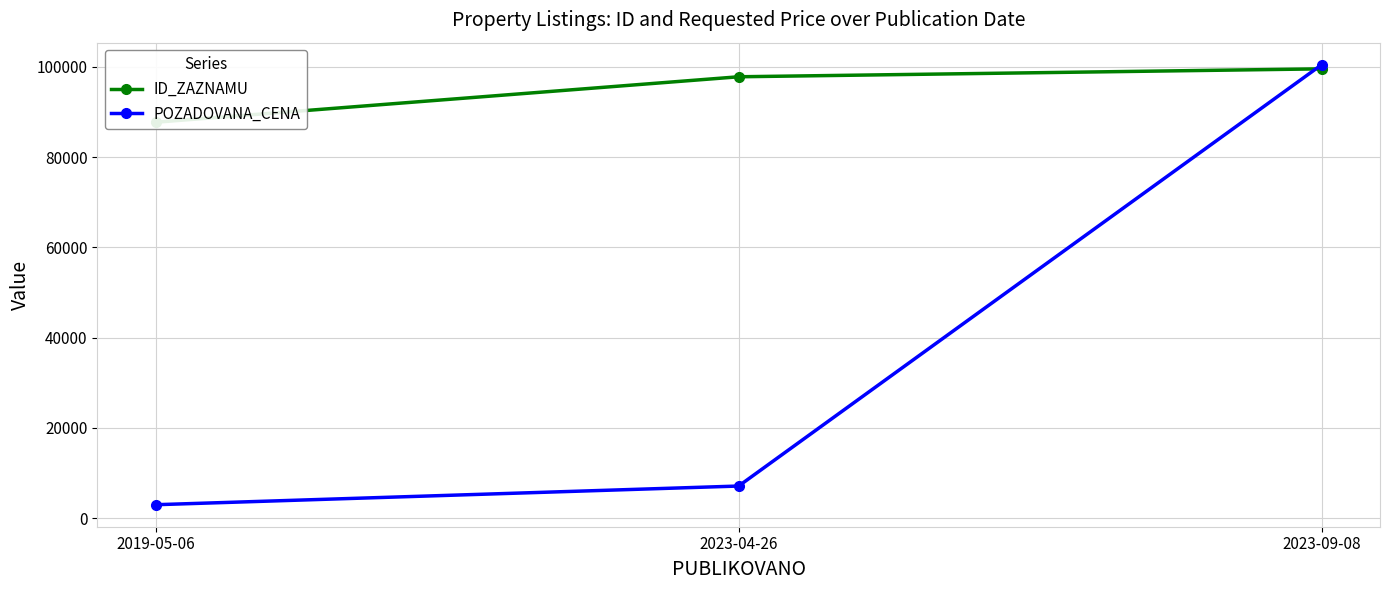

Reading right to left, extract all data points from this chart.

ID_ZAZNAMU: 99576	97818	87745
POZADOVANA_CENA: 100500	7140	3000